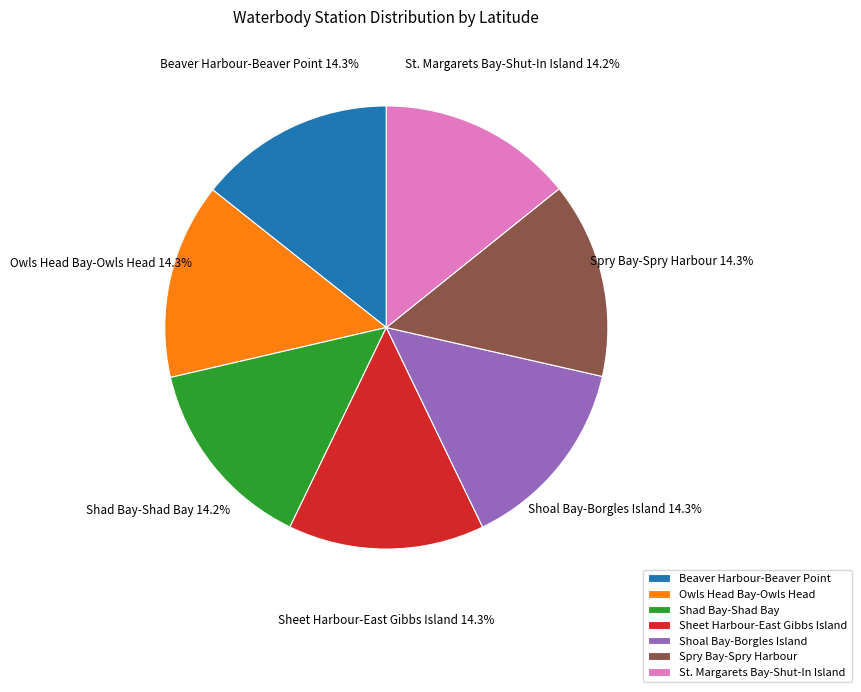

How many segments does this pie chart have?

7